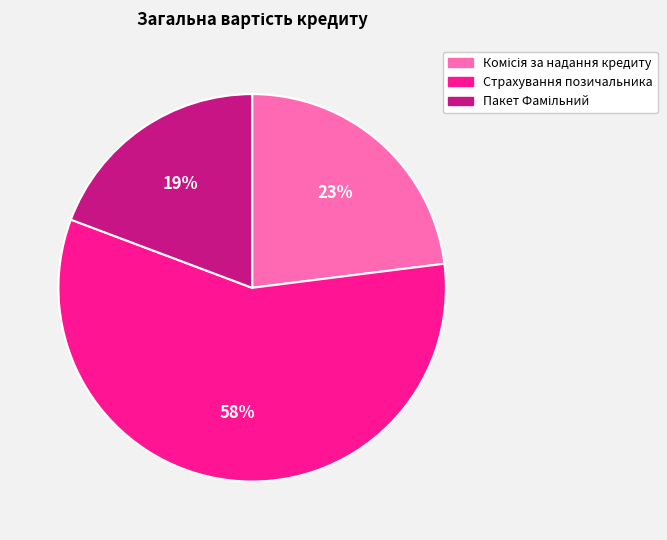

Which slice is the largest?

Страхування позичальника